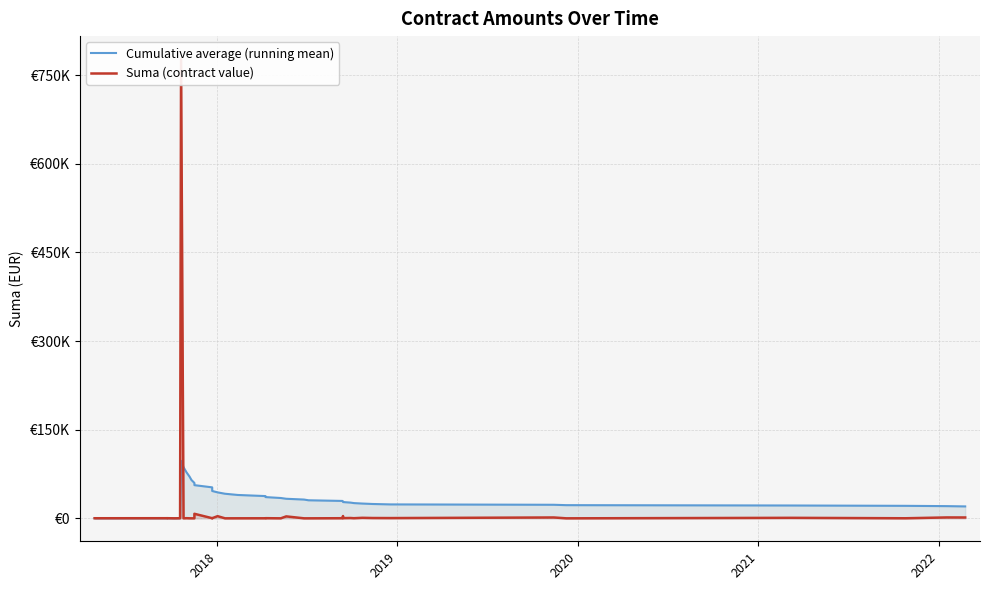

In Cumulative average (running mean), how many points are lower than both neighbors (excluding endpoints)?

1